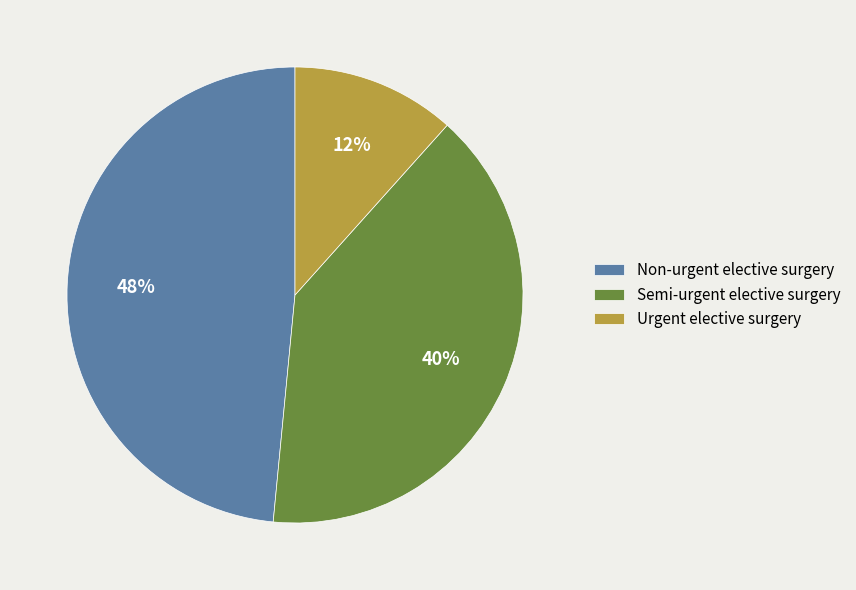

Is the sum of Urgent elective surgery and Non-urgent elective surgery greater than half?

Yes